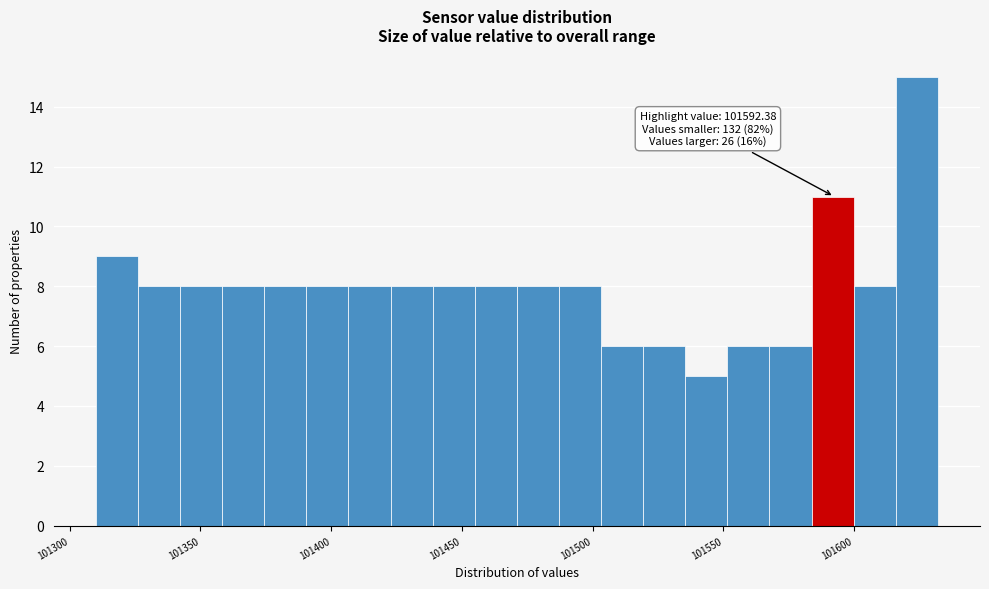

Read against the x-axis, roughly where is the centre of the tallest bar?

101625